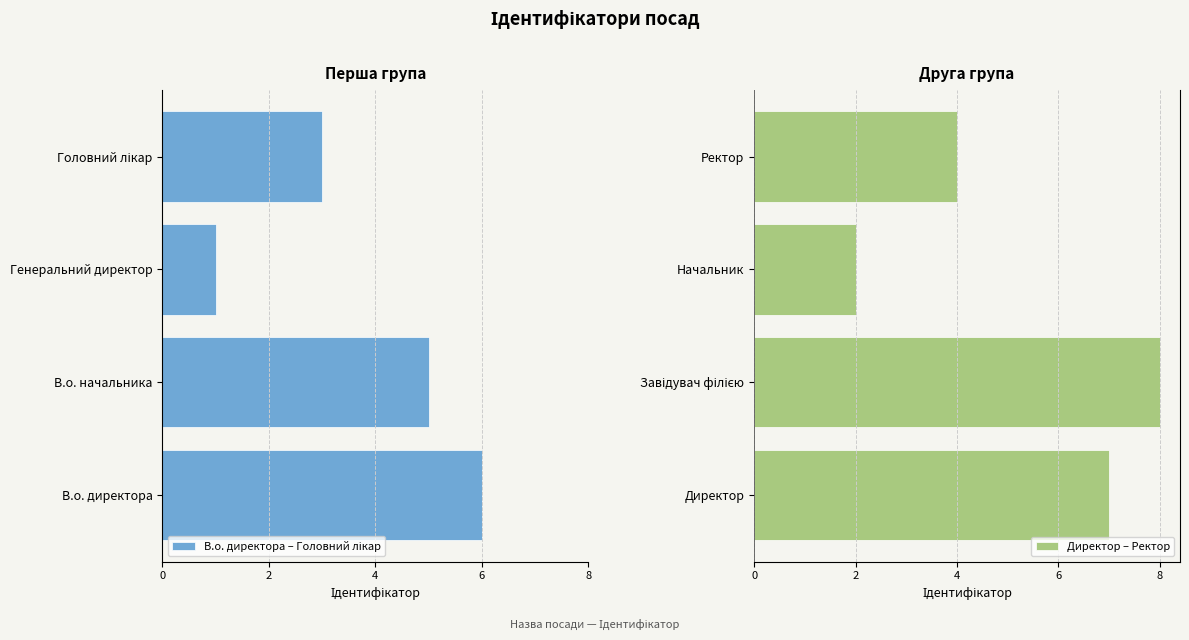

What is the difference between the Директор – Ректор values at Начальник and Ректор?

2